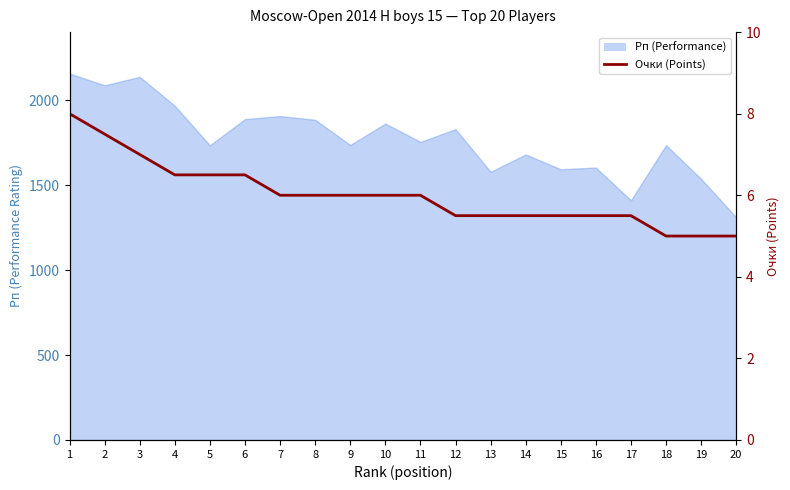

The value at 7 is 4.0. True or false?

False